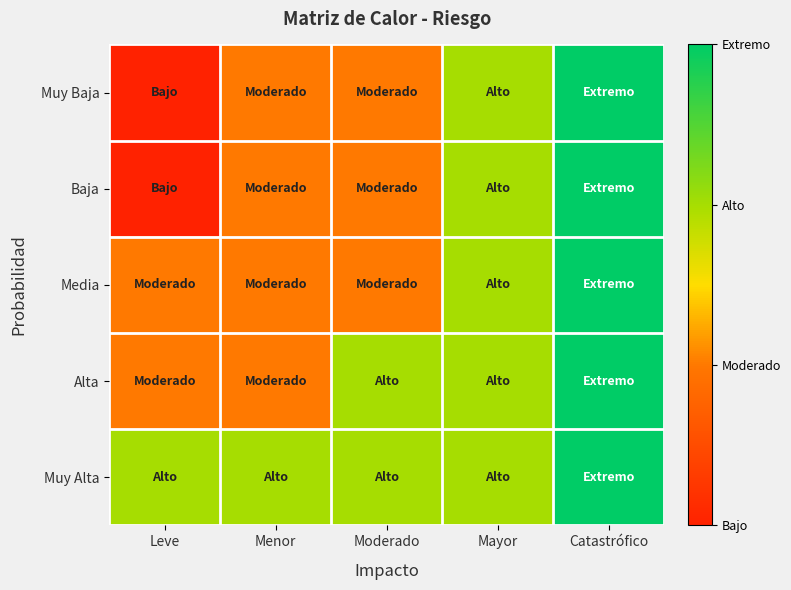

Reading right to left, list all the values displayed in this chart.

Muy Baja: Catastrófico=4	Mayor=3	Moderado=2	Menor=2	Leve=1
Baja: Catastrófico=4	Mayor=3	Moderado=2	Menor=2	Leve=1
Media: Catastrófico=4	Mayor=3	Moderado=2	Menor=2	Leve=2
Alta: Catastrófico=4	Mayor=3	Moderado=3	Menor=2	Leve=2
Muy Alta: Catastrófico=4	Mayor=3	Moderado=3	Menor=3	Leve=3